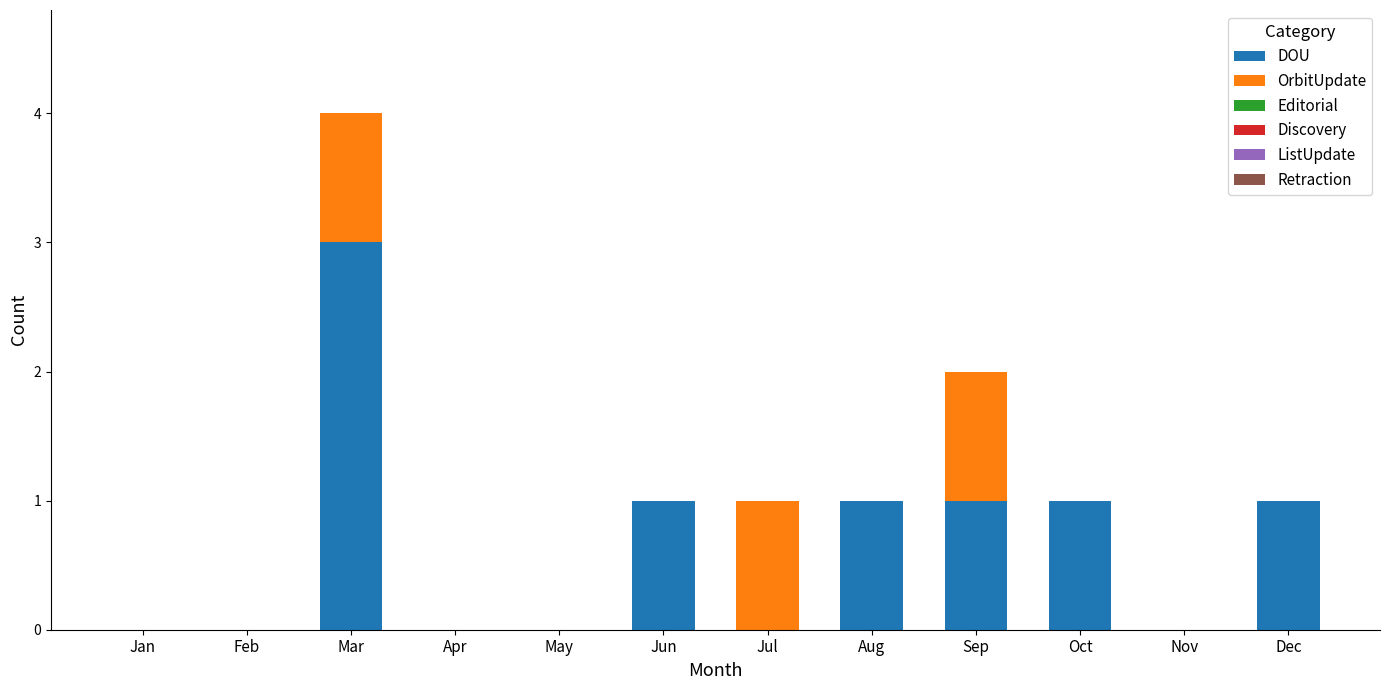

The value of DOU at Dec is 0. True or false?

False